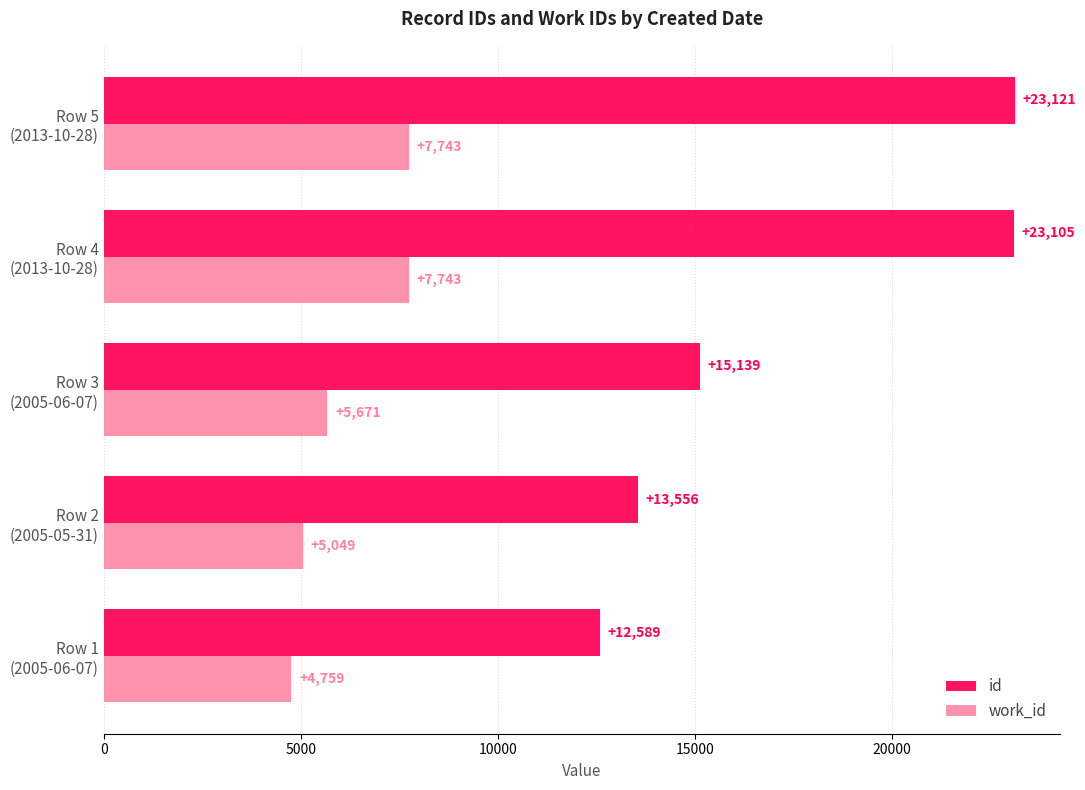

What are all the series names shown in the legend?

id, work_id